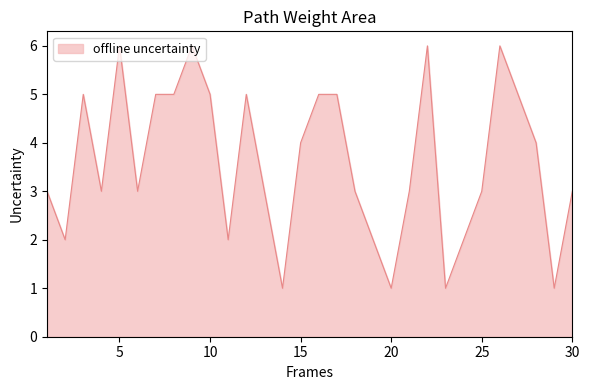

What is the difference between the maximum and minimum values?

5